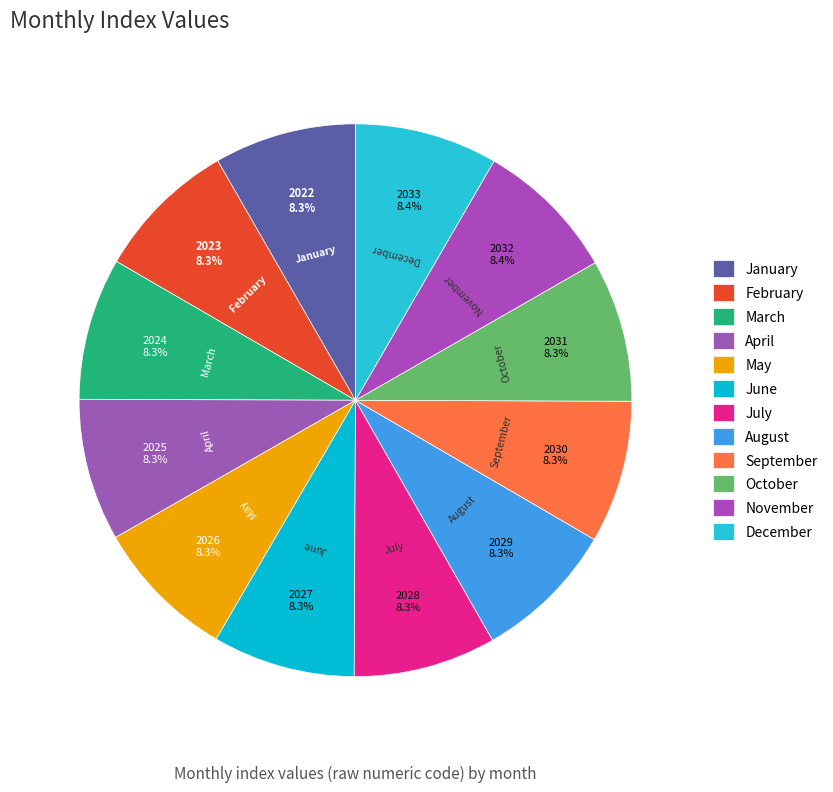

To the nearest percent, what percentage of the pie is October?

8%